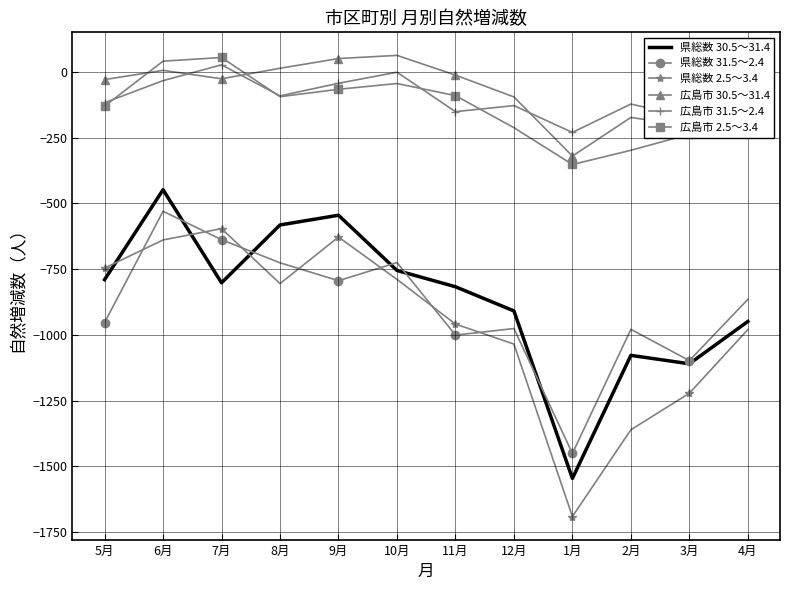

What is the maximum value for 県総数 2.5～3.4?

-596